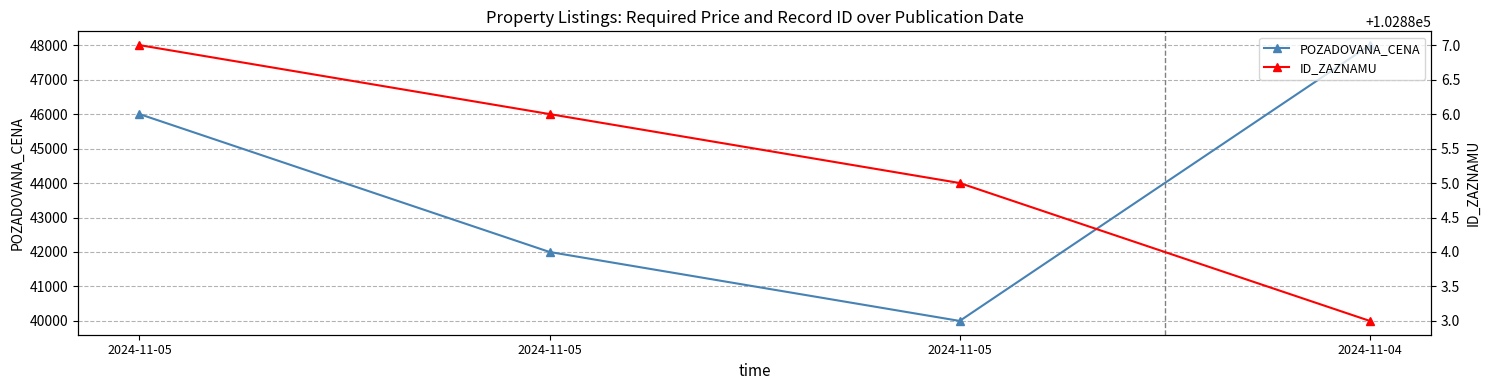

What are all the series names shown in the legend?

POZADOVANA_CENA, ID_ZAZNAMU